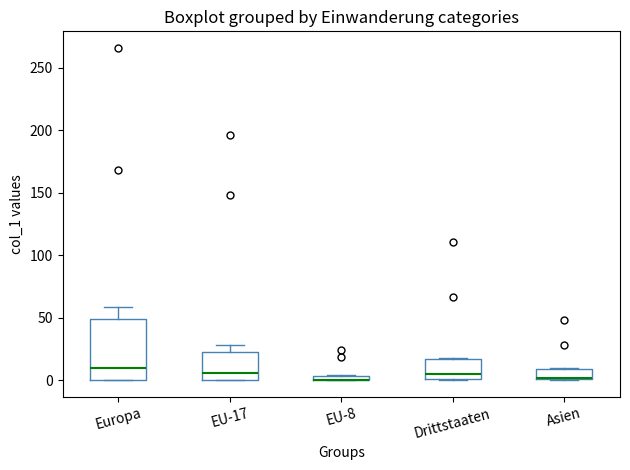

Where does the median line of the box for Drittstaaten sit on the y-axis? The values are not printed on the chart, so give them approximately, as read against the axis.

5